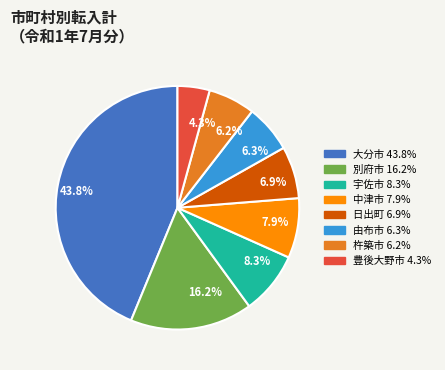

Is there a majority slice in this chart?

No